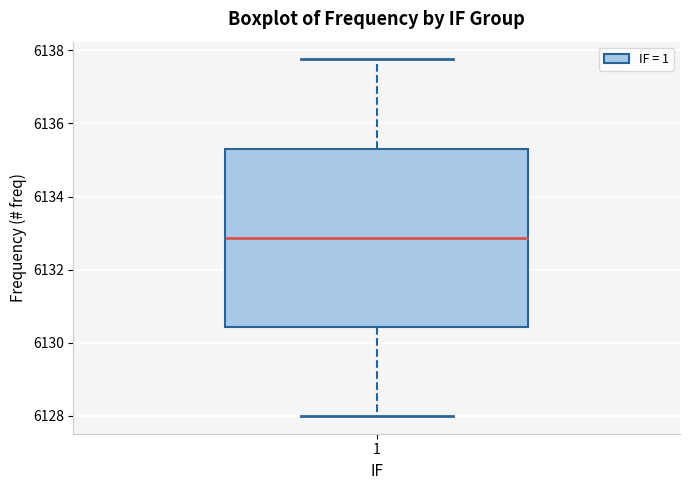

Read this box plot against the y-axis: the position of the median line, the range covered by the box, and the ends of both whiskers. The values are not printed on the chart, so give them approximately, as read against the axis.

median 6132.8, box 6130.4 to 6135.4, whiskers 6128.0 to 6137.8